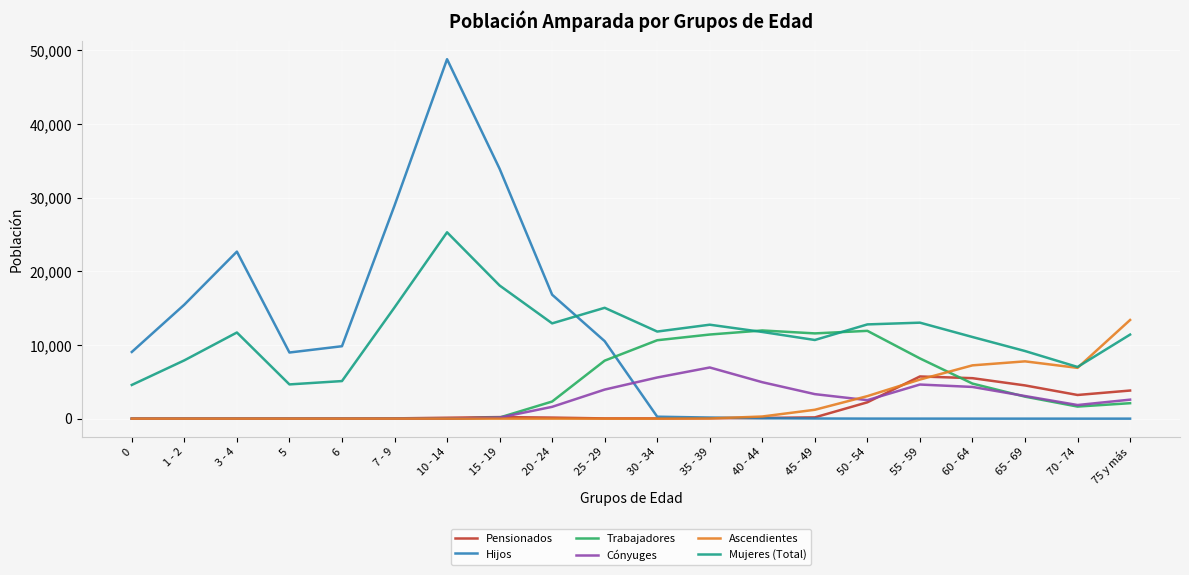

Where does the Cónyuges series first go above 2512?

25 - 29